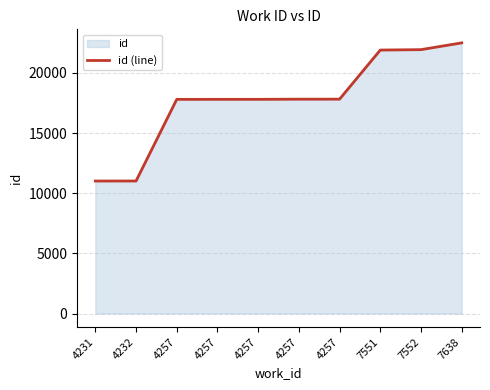

True or false: the data shows 17822 at 4257.

True